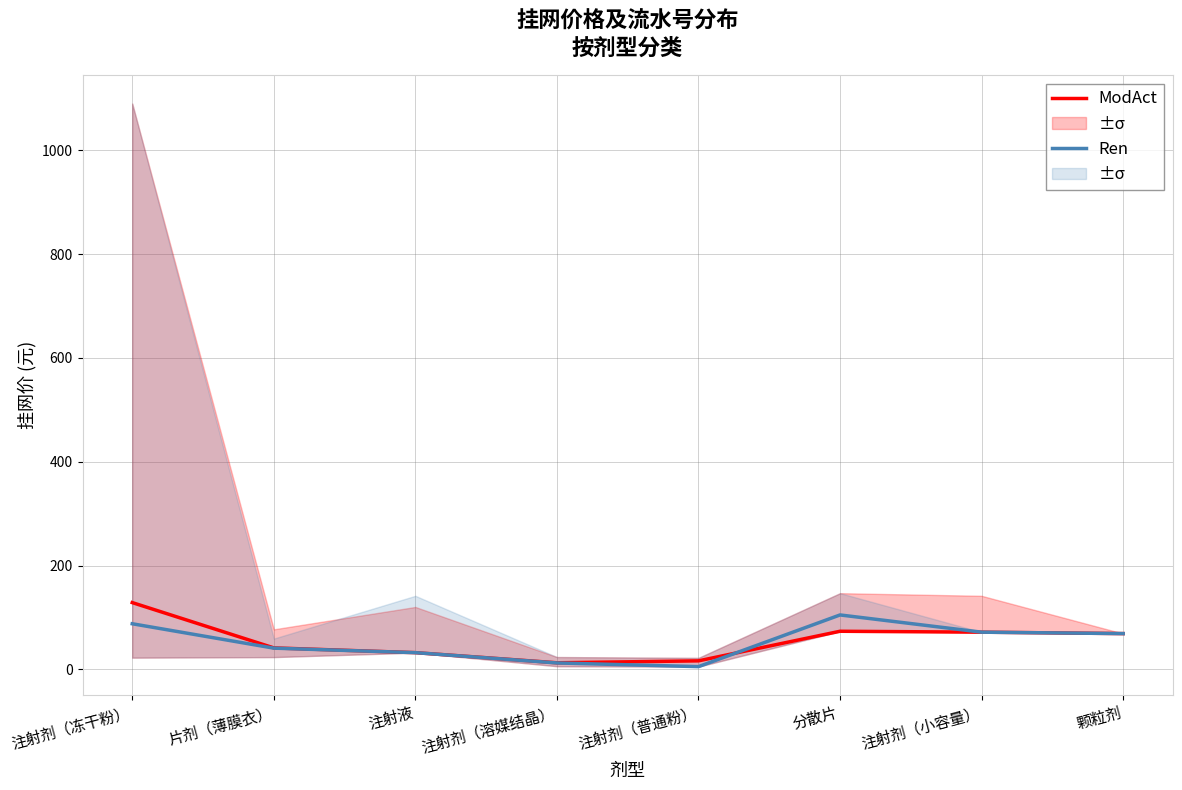

At which category is the sum across all series the highest?

注射剂（冻干粉）